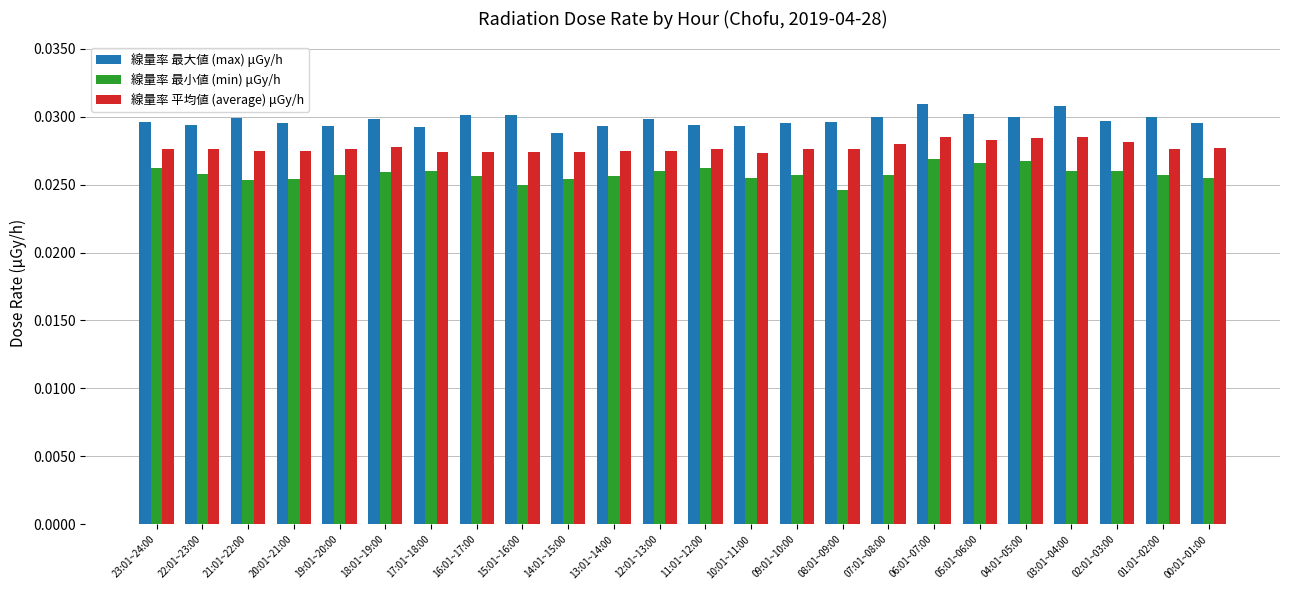

The value of 線量率 最大値 (max) μGy/h at 17:01~18:00 is 0.1. True or false?

False